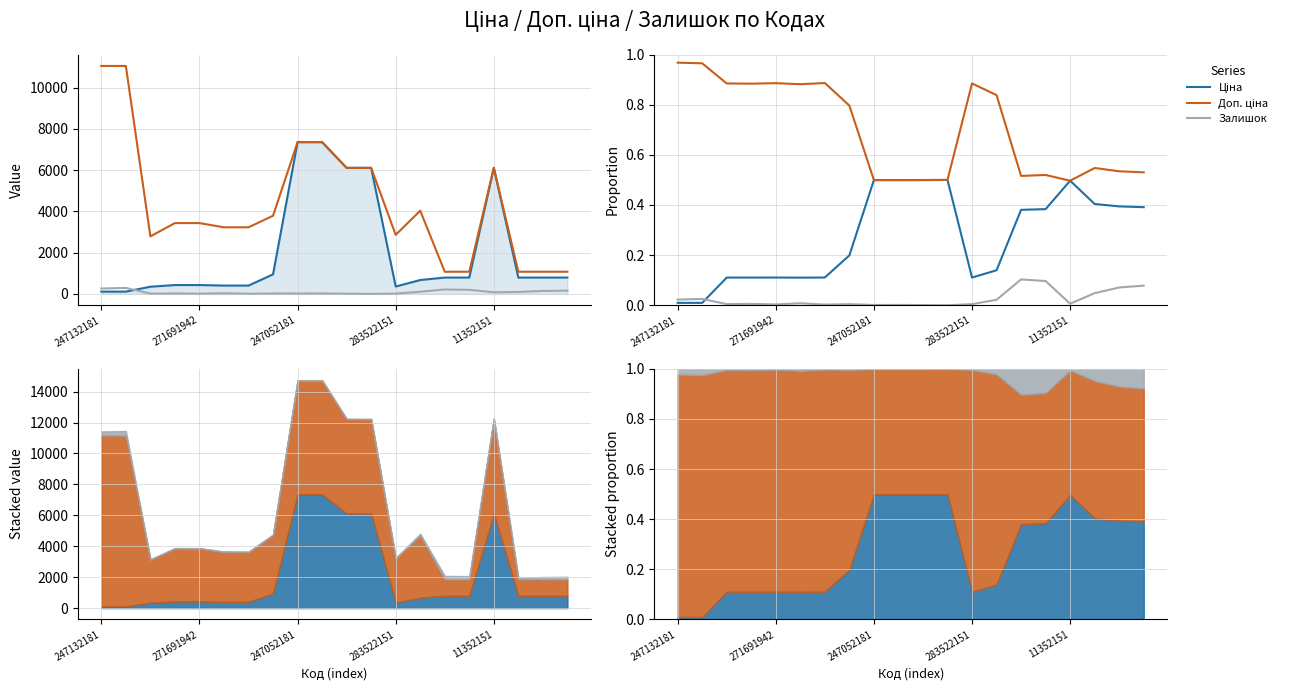

What is the difference between the second highest and minimum values in the Залишок series?

0.1